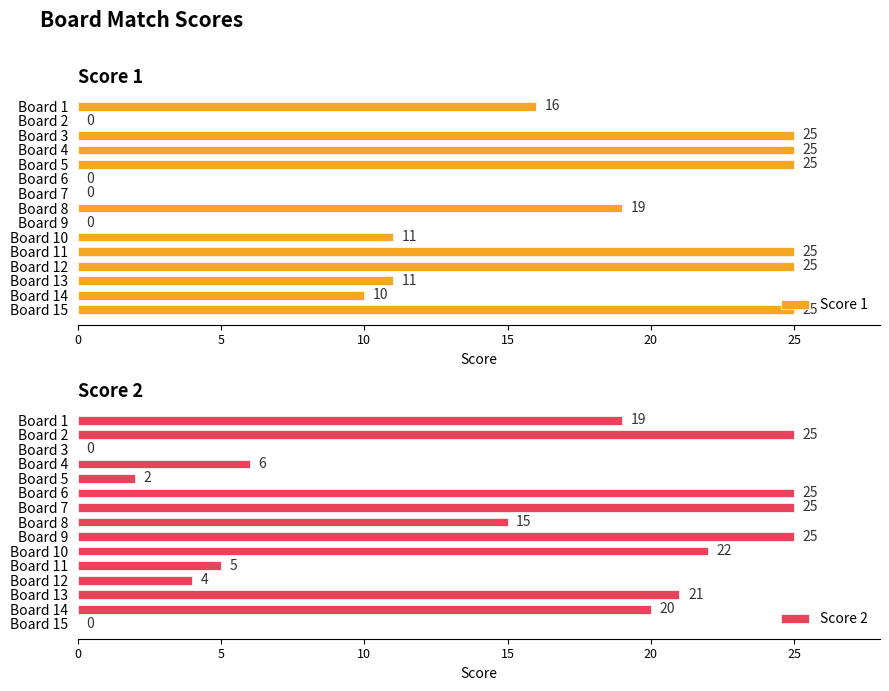

The value of Score 1 at Board 5 is 25. True or false?

True